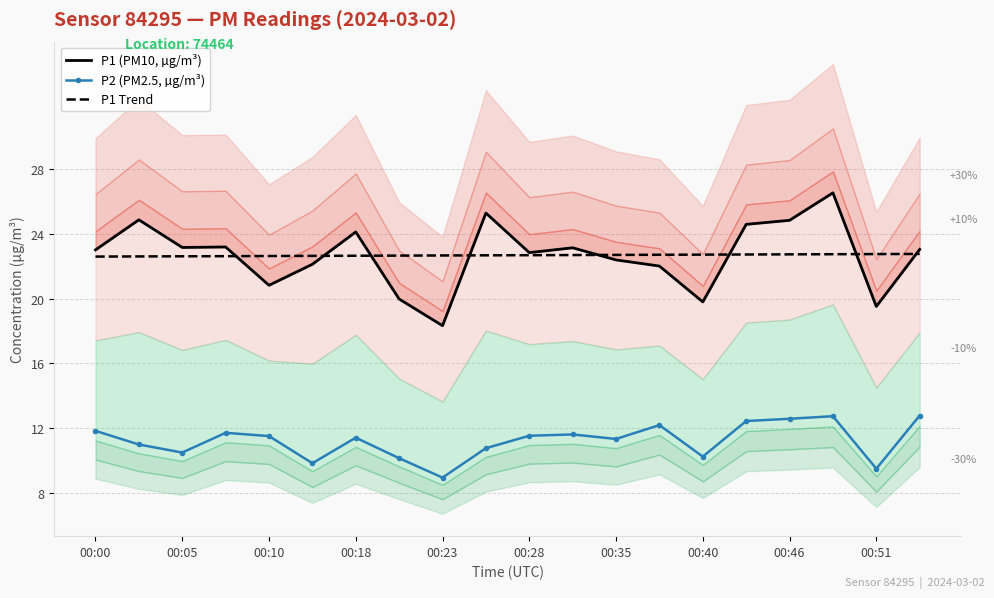

Reading right to left, extract all data points from this chart.

P1 (PM10, µg/m³): 23.1	19.5	26.6	24.9	24.6	19.8	22.0	22.4	23.1	22.9	25.3	18.3	20.0	24.1	22.1	20.8	23.2	23.2	24.9	23.0
P2 (PM2.5, µg/m³): 12.8	9.5	12.7	12.6	12.4	10.2	12.2	11.3	11.6	11.5	10.8	8.9	10.1	11.4	9.8	11.5	11.7	10.5	11.0	11.8
P1 Trend: 22.8	22.8	22.8	22.7	22.7	22.7	22.7	22.7	22.7	22.7	22.7	22.7	22.7	22.7	22.6	22.6	22.6	22.6	22.6	22.6